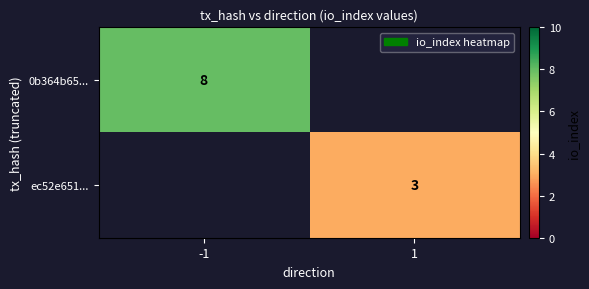

Is the value of ec52e651... at 1 greater than the value of 0b364b65... at -1?

No